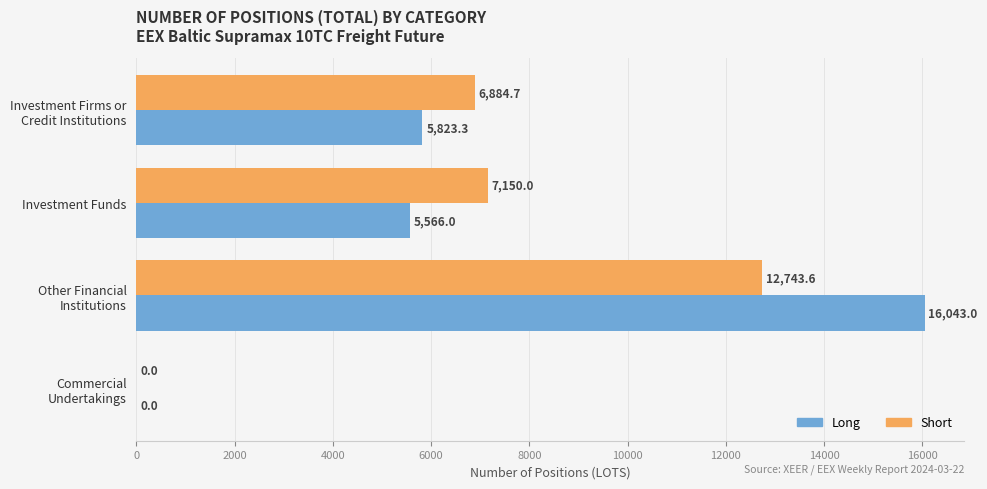

What is the approximate value of Short at Investment Funds?

7150.0